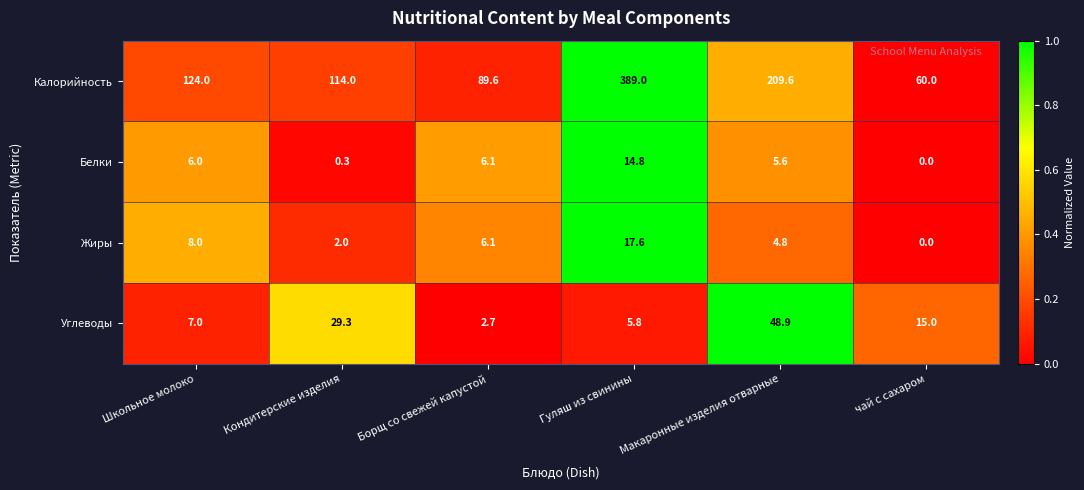

Rank the series at Кондитерские изделия from highest to lowest value.

Калорийность, Углеводы, Жиры, Белки